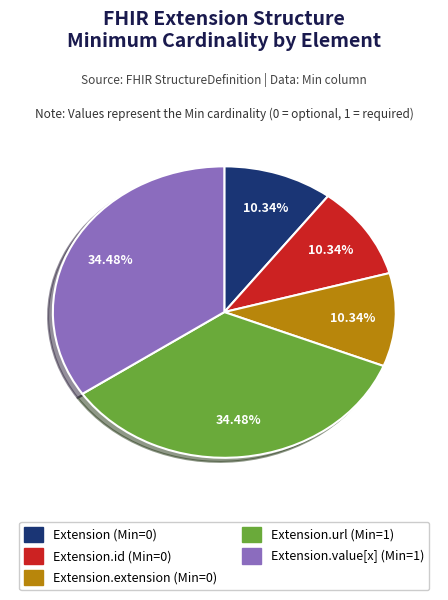

Count the number of slices in the pie.

5